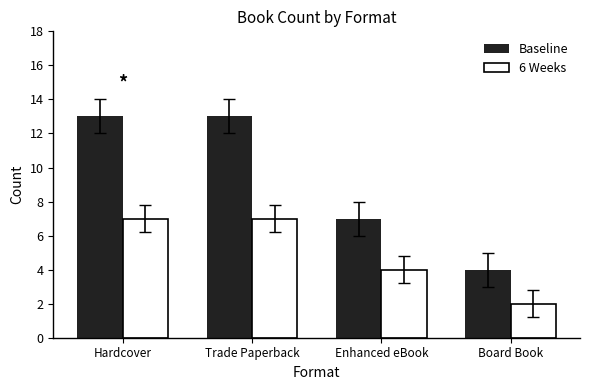

Which series has the largest range (max minus min)?

Baseline